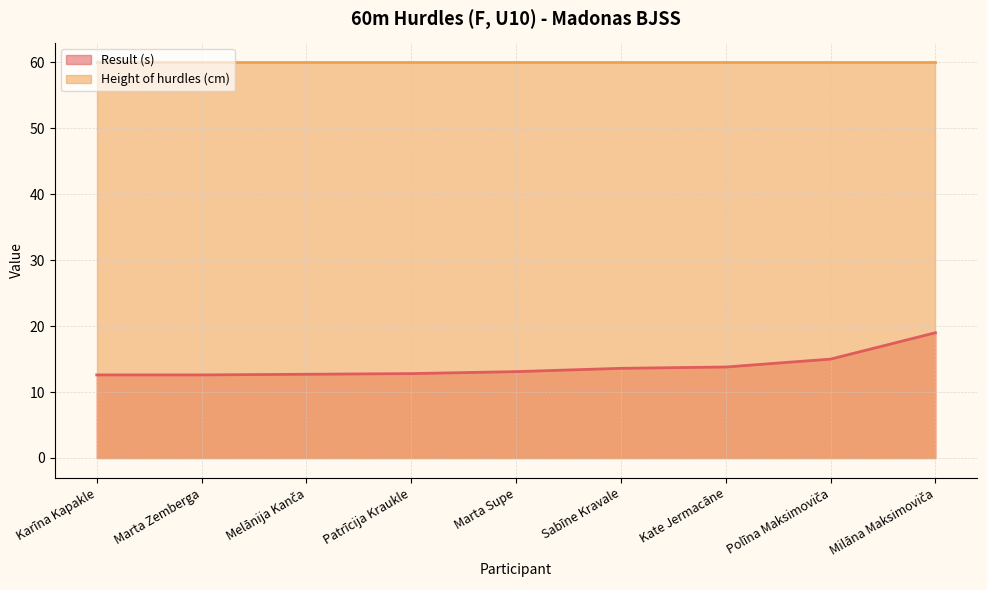

True or false: the data shows 8.6 at Melānija Kanča.

False